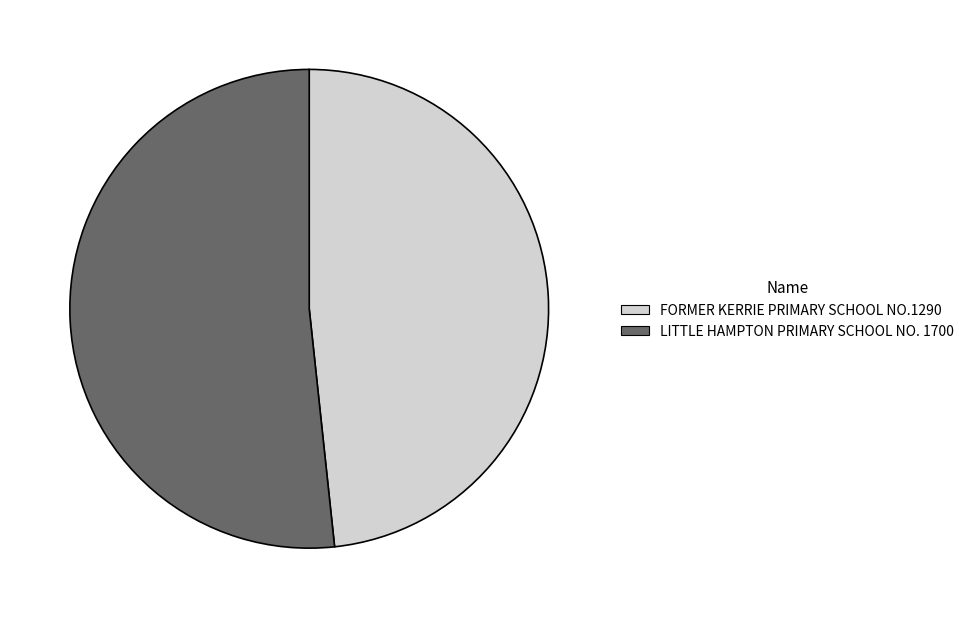

Does LITTLE HAMPTON PRIMARY SCHOOL NO. 1700 represent more than half of the total?

Yes